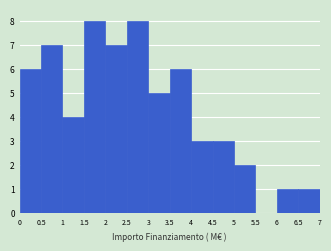

Reading left to right, list every bar in this chart as the range it spans on the x-axis followed by its height. The values are not printed on the chart, so give them approximately, as read against the axis.

0 to 0.5: 6
0.5 to 1: 7
1 to 1.5: 4
1.5 to 2: 8
2 to 2.5: 7
2.5 to 3: 8
3 to 3.5: 5
3.5 to 4: 6
4 to 4.5: 3
4.5 to 5: 3
5 to 5.5: 2
5.5 to 6: 0
6 to 6.5: 1
6.5 to 7: 1